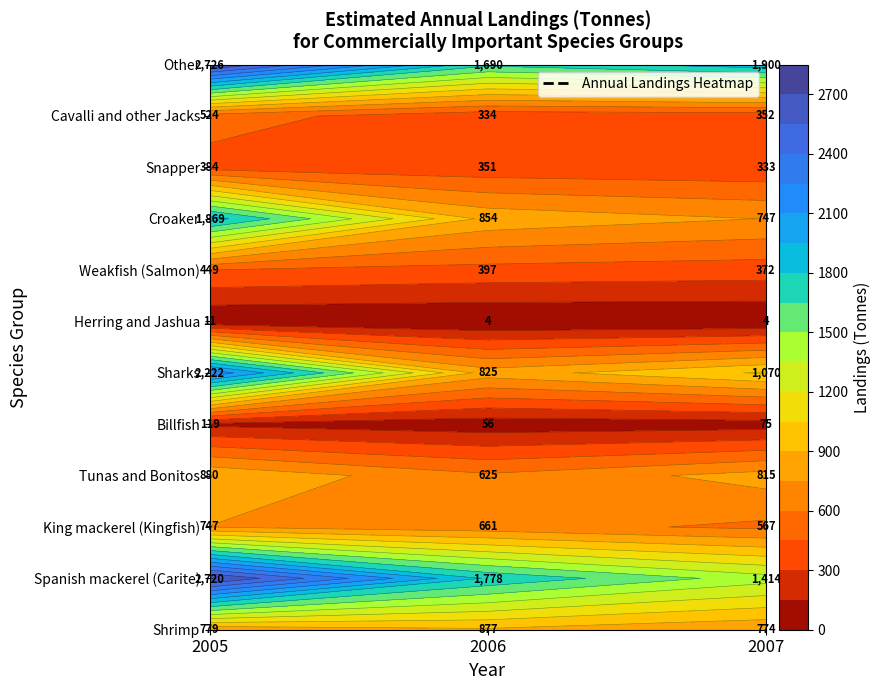

True or false: Cavalli and other Jacks has a value of 468 at 2006.

False